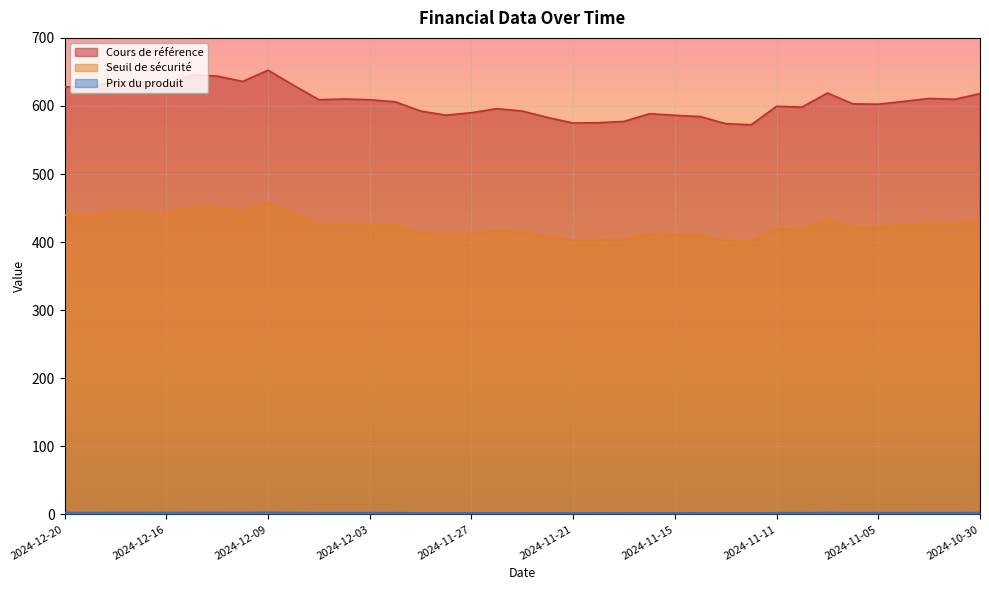

How many lines are shown in the chart?

3